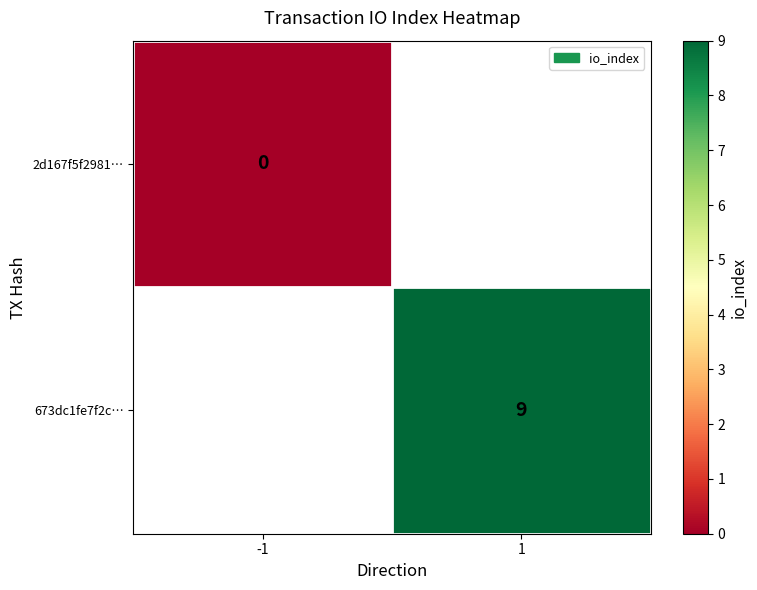

The value of 673dc1fe7f2c… at 1 is 9. True or false?

True